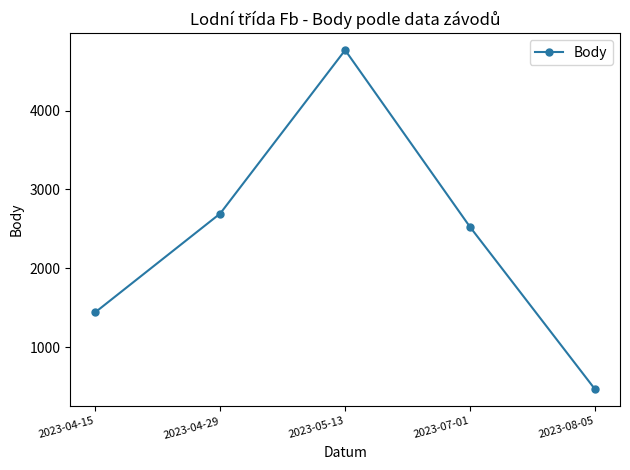

What is the label of the 4th point from the right?

2023-04-29